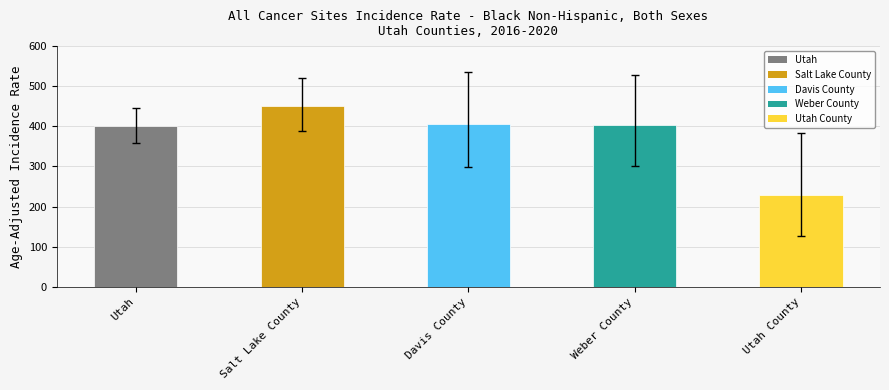

Approximately how many times larger is the value at Utah County compared to Davis County?

0.6